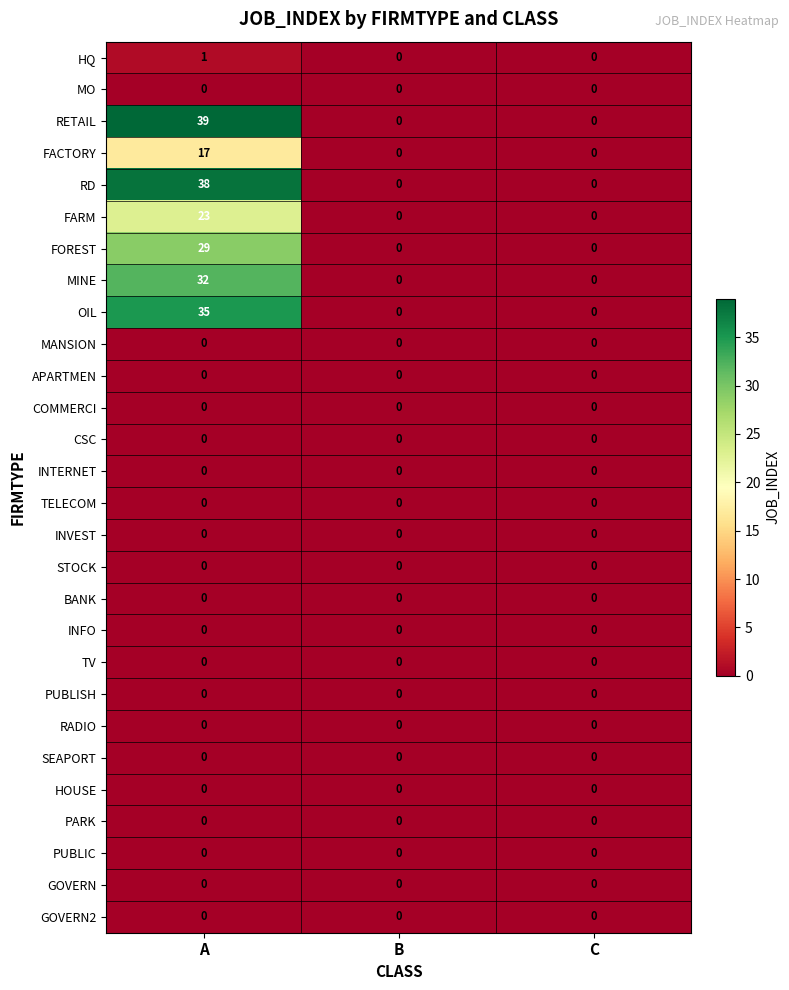

What is the greatest value displayed?

39